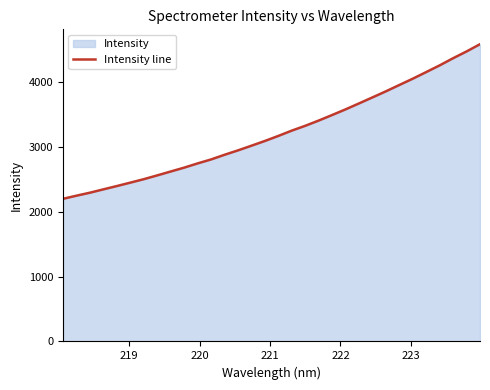

What is the greatest value displayed?

4576.8